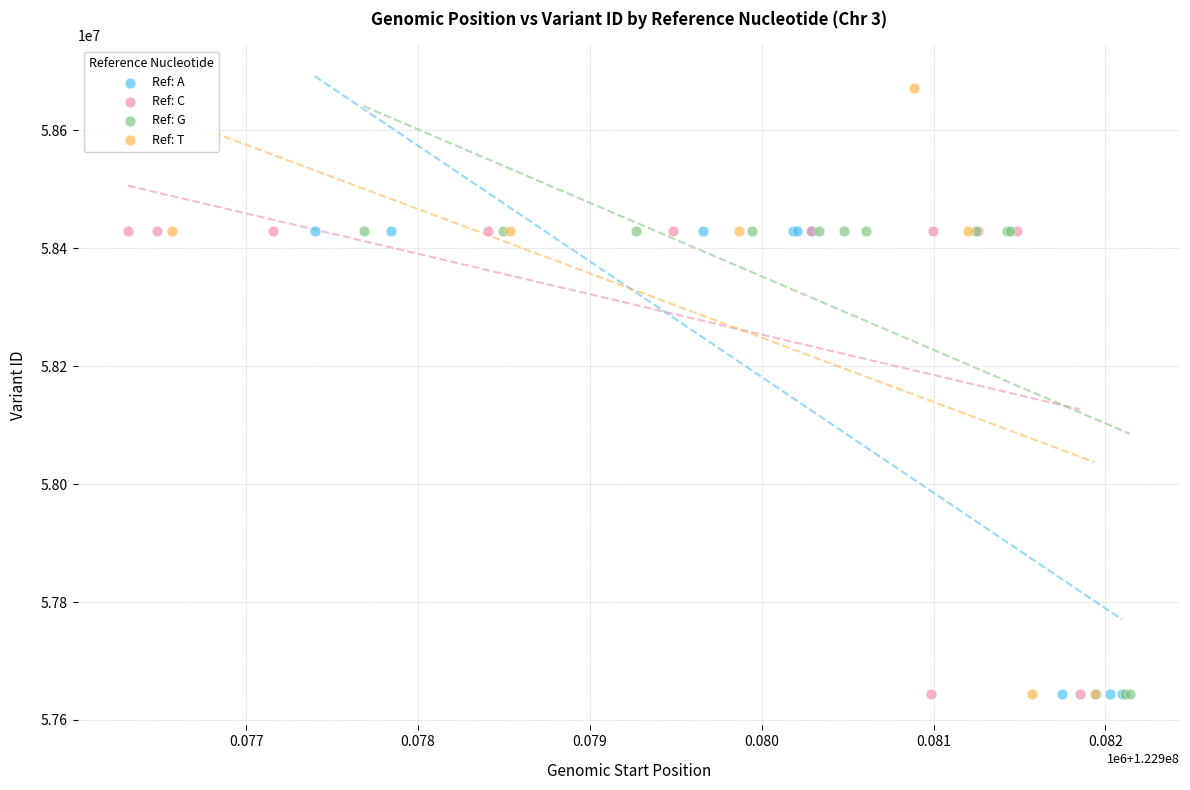

Which series has the largest Y range (max minus min)?

Ref: T